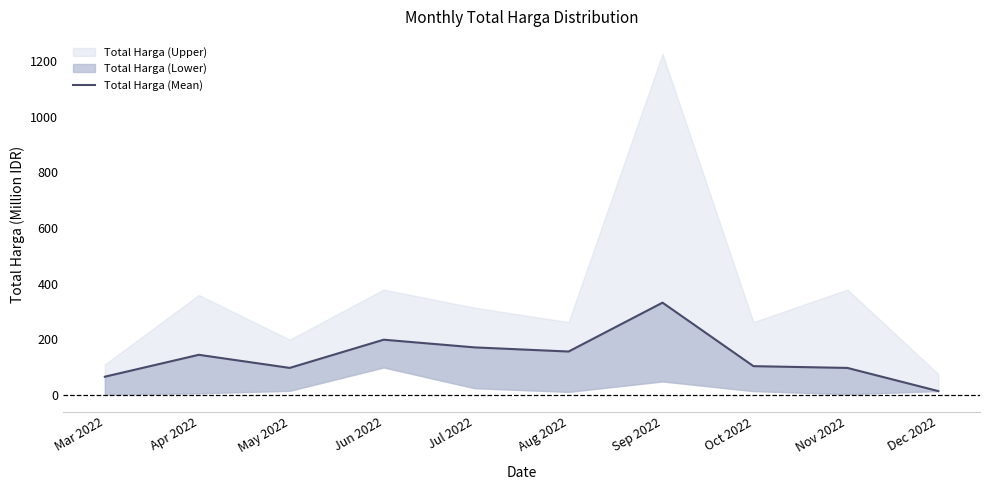

What is the average value?

138.6